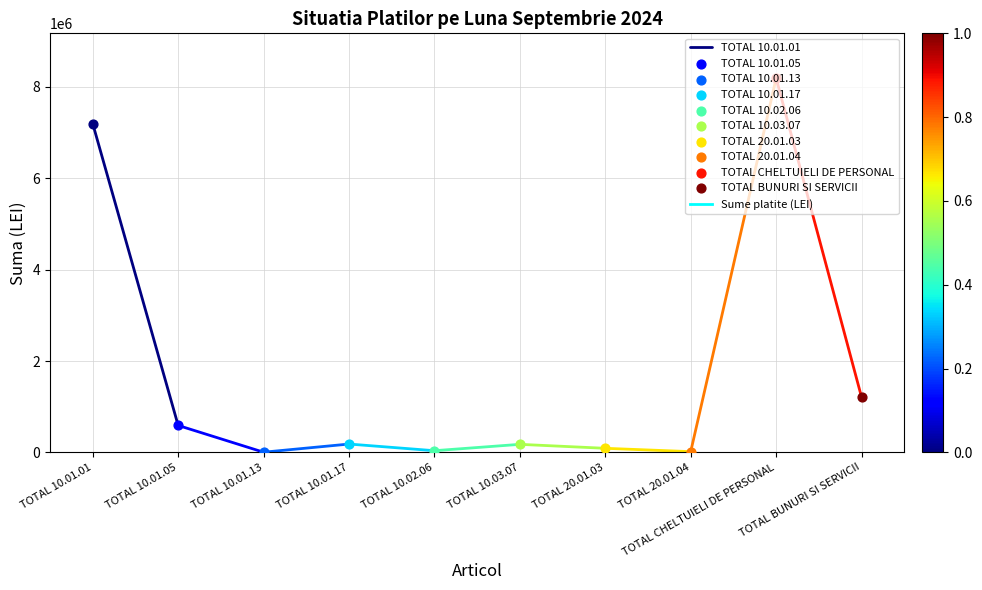

What is the change in value from TOTAL 10.01.01 to TOTAL 10.01.05?

-6600160